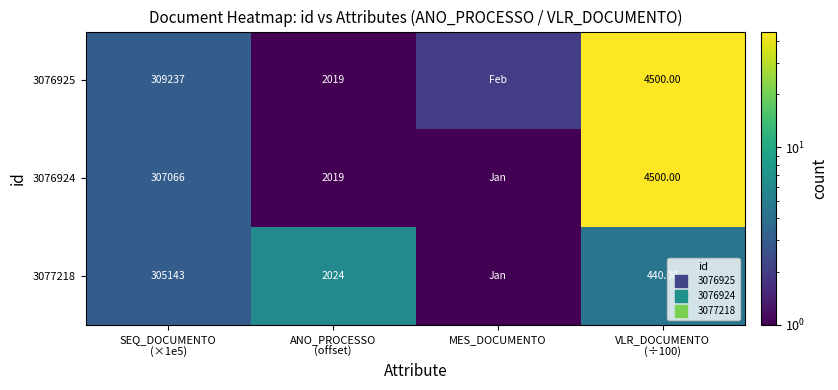

At which label does 3076925 reach its minimum?

ANO_PROCESSO (offset)